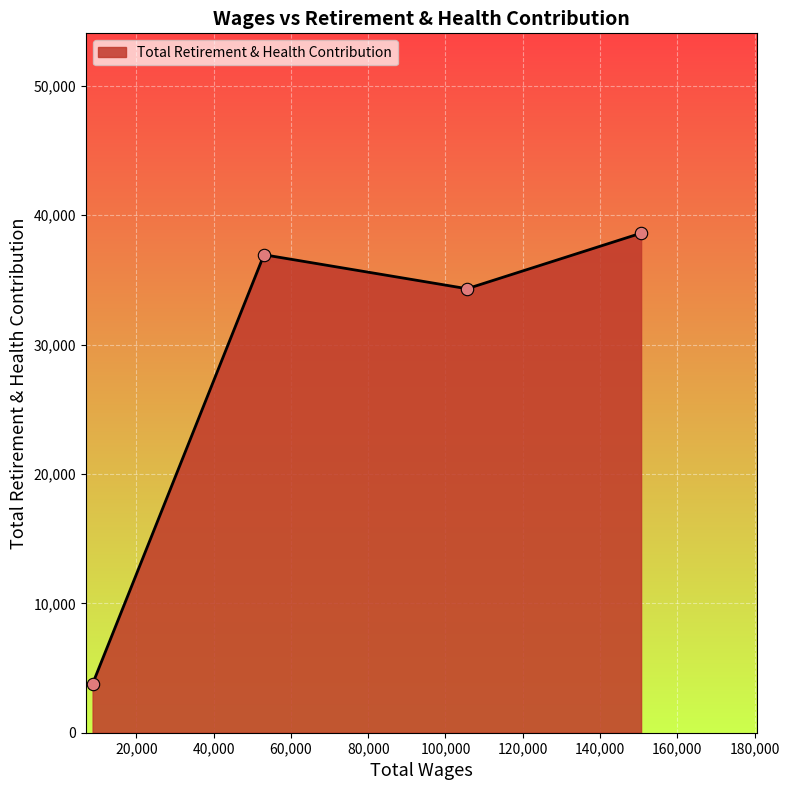

What is the maximum value shown in the chart?

38612